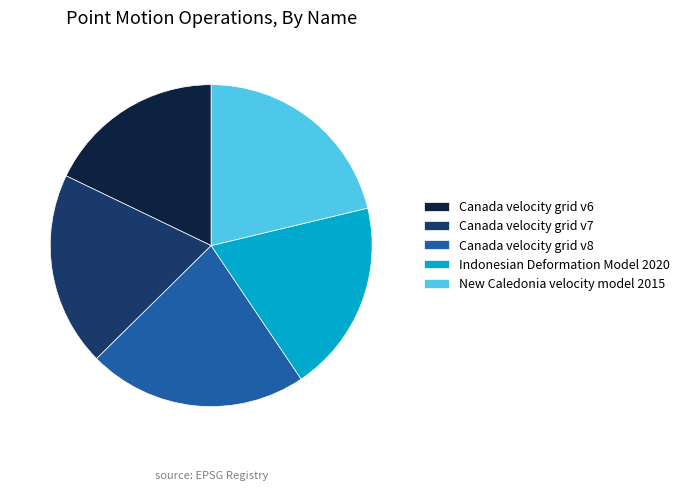

How many slices are in this pie chart?

5